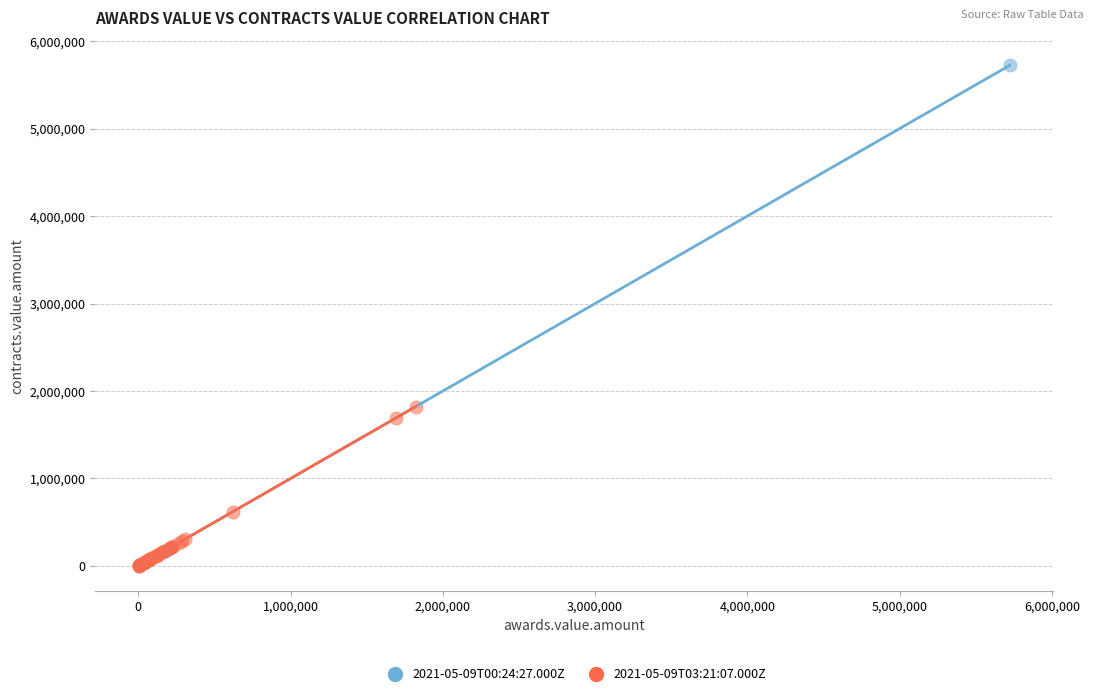

Which series contains the highest Y value?

2021-05-09T00:24:27.000Z